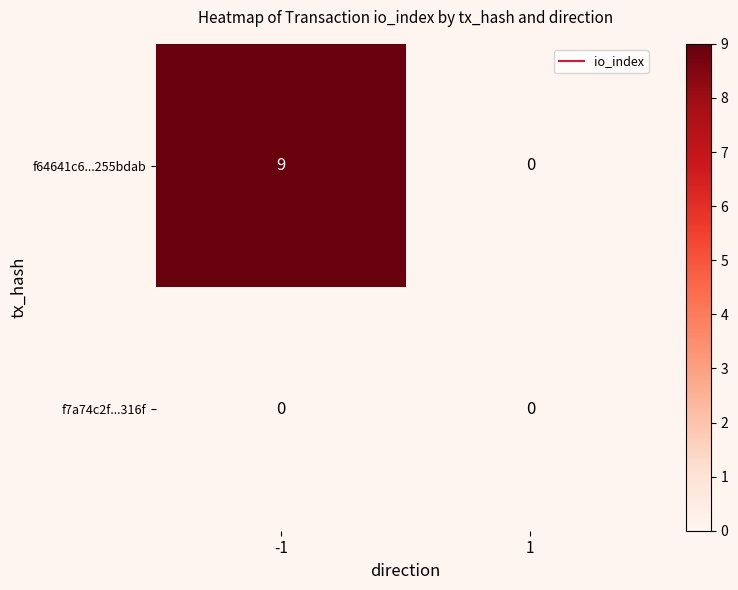

Reading left to right, transcribe all the data shown in this chart.

f64641c6...255bdab: -1=9	1=0
f7a74c2f...316f: -1=0	1=0